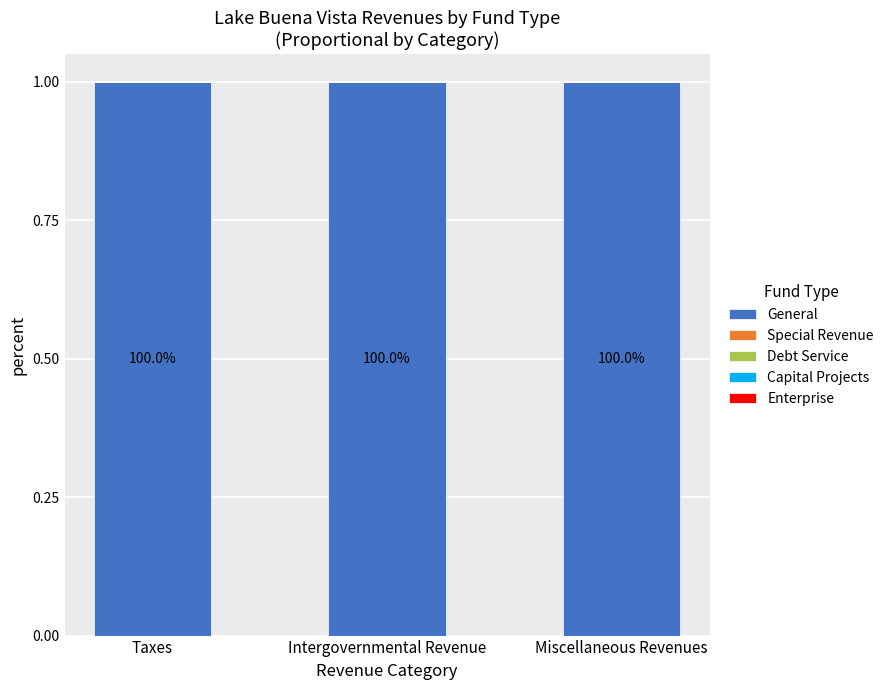

How many groups of bars are there?

3